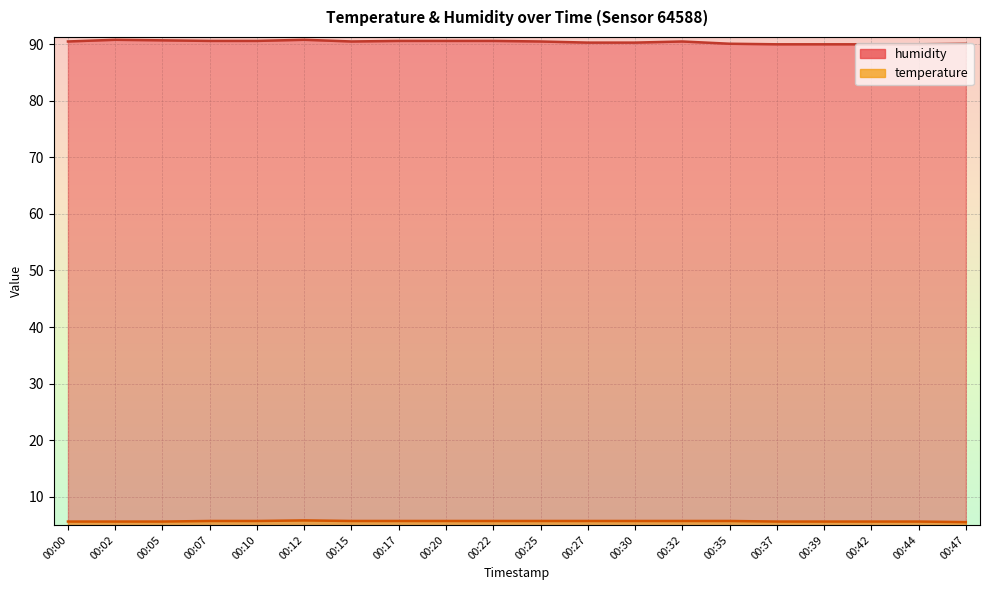

True or false: temperature and humidity intersect in this chart.

False